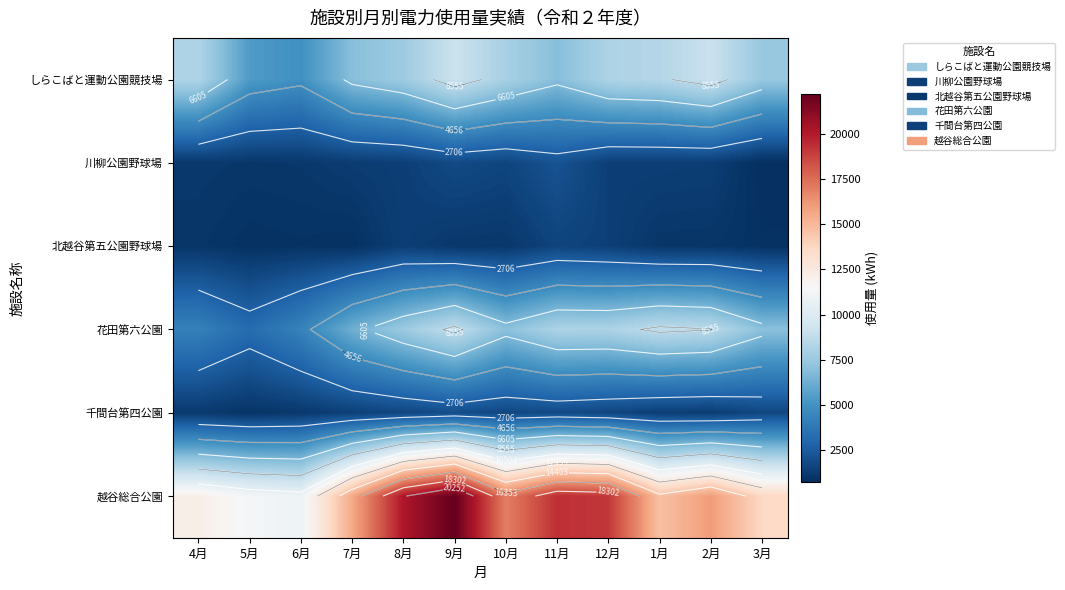

What is the spread (max minus min) of values at 5月?

10463